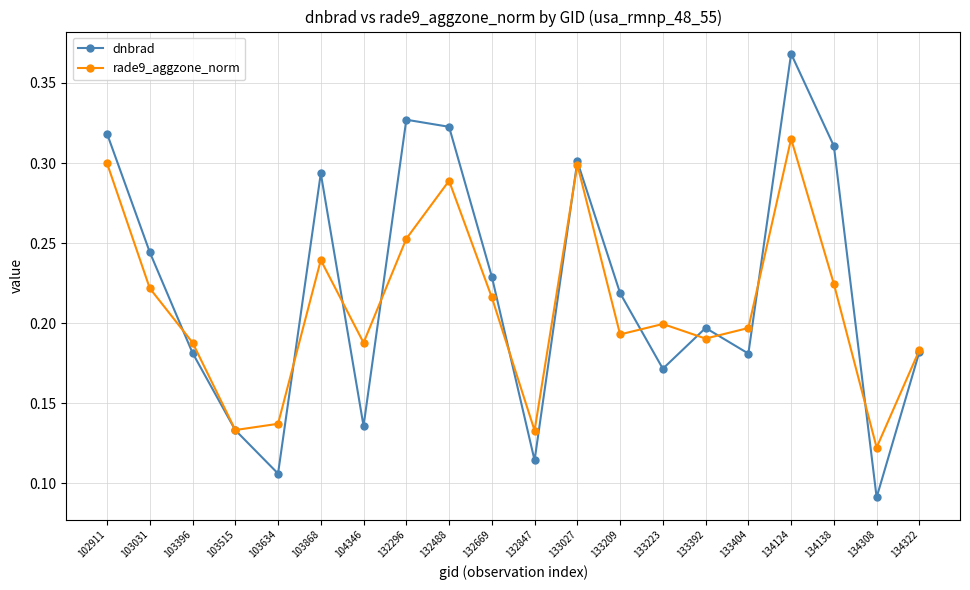

Which category has the lowest value in the dnbrad series?

134308